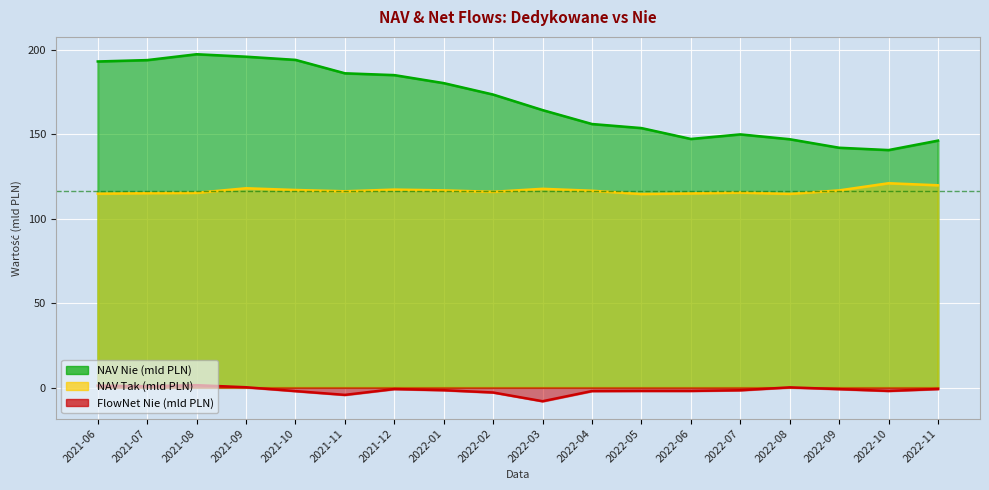

Where does the FlowNet_Nie series first go above -1?

2021-06